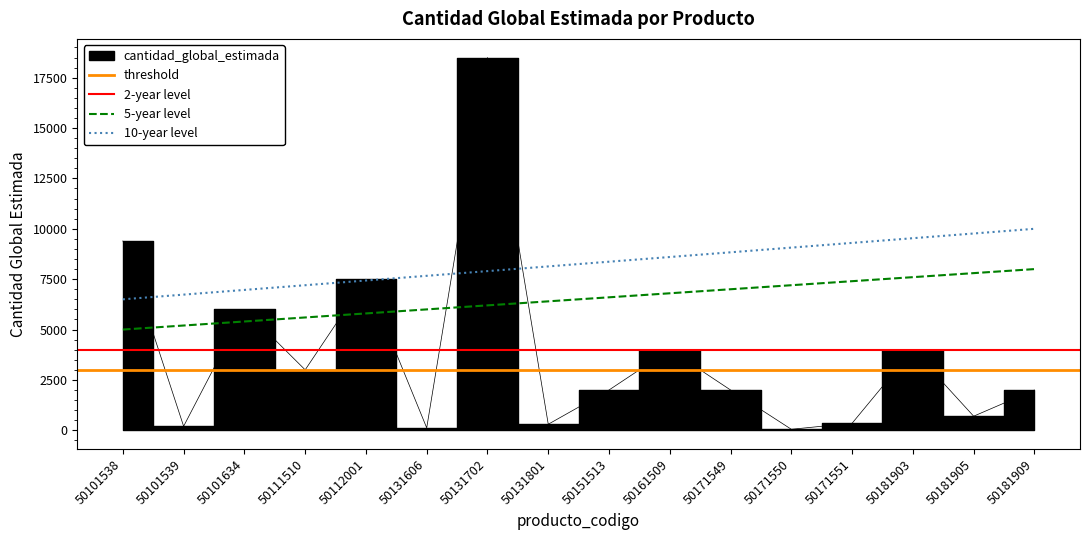

What is the sum of all values?

60120